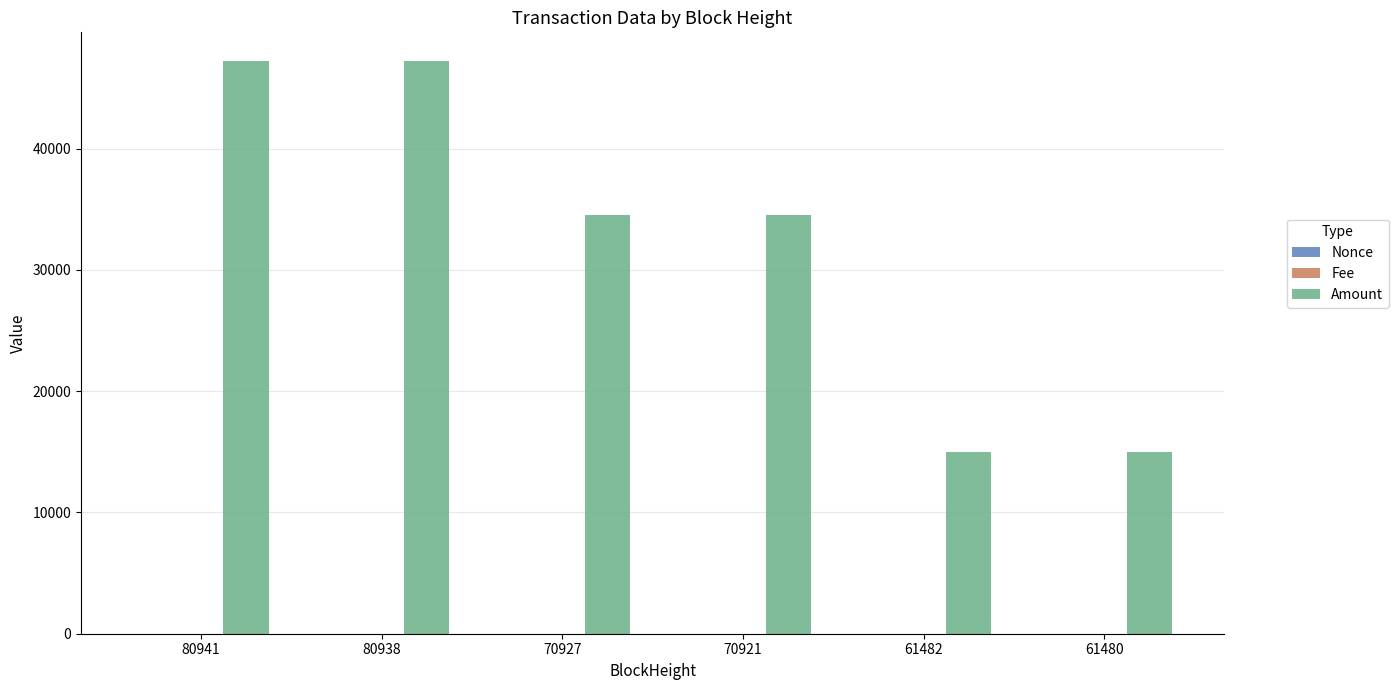

What is the greatest value displayed?

47232.0